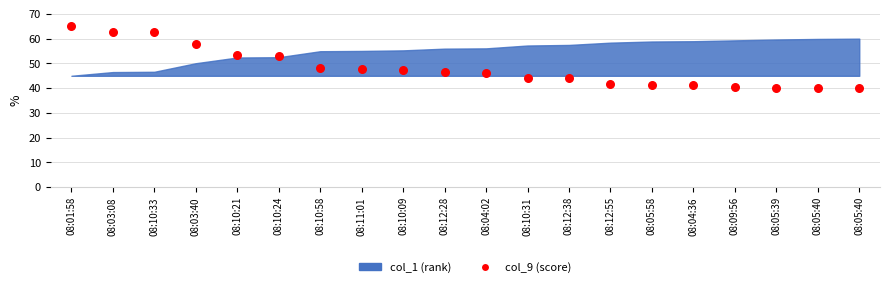

What is the range of Y values (max minus min)?

25.0